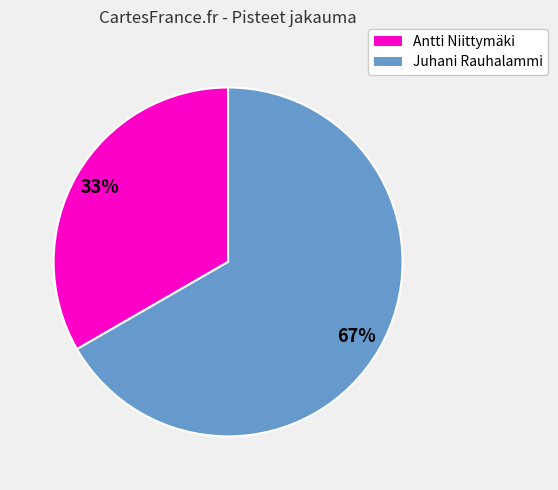

How many segments does this pie chart have?

2